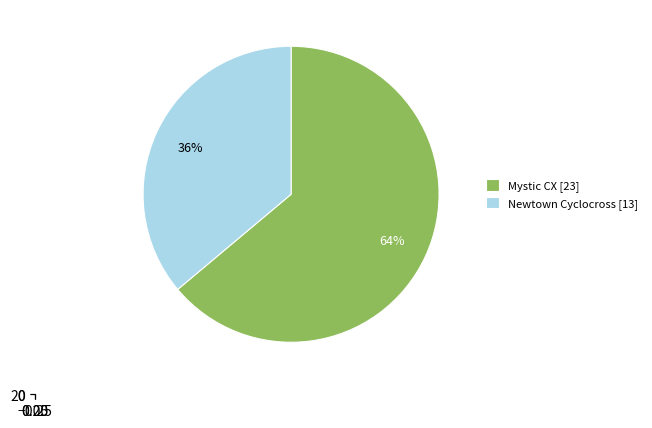

Which has a higher value, Mystic CX or Newtown Cyclocross?

Mystic CX